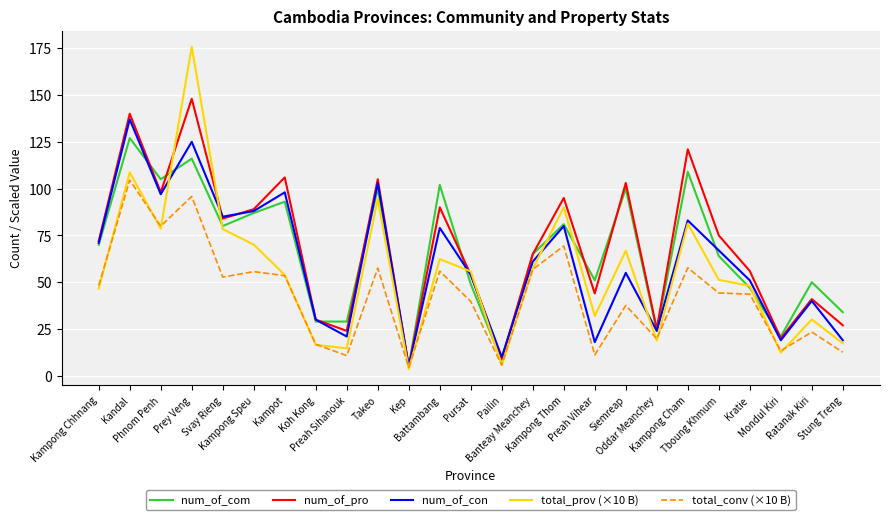

At how many categories does at least one series exceed 12?

23